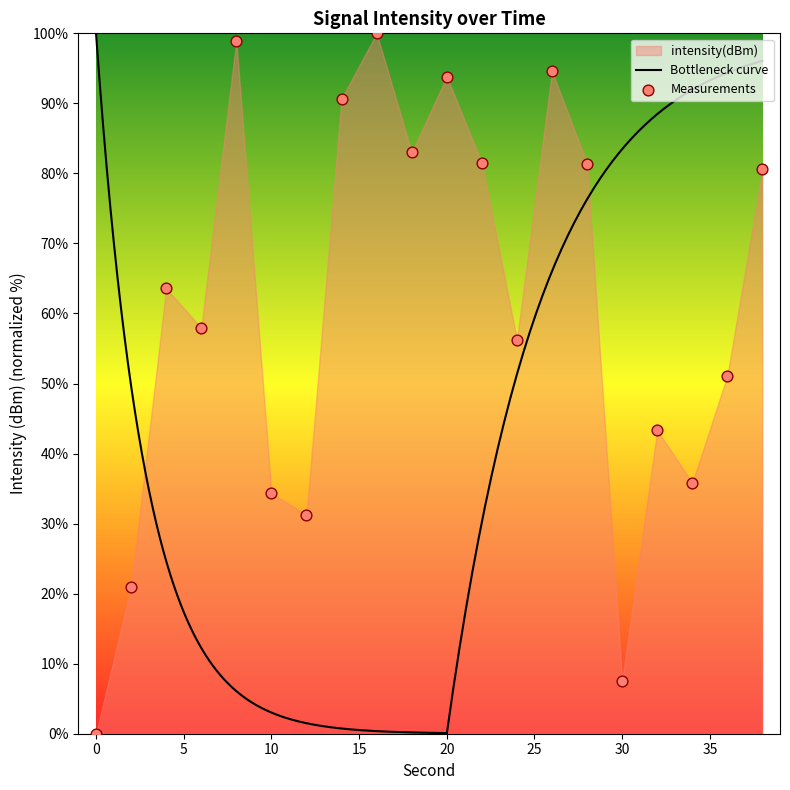

What is the change in value from 6 to 26?

+36.6